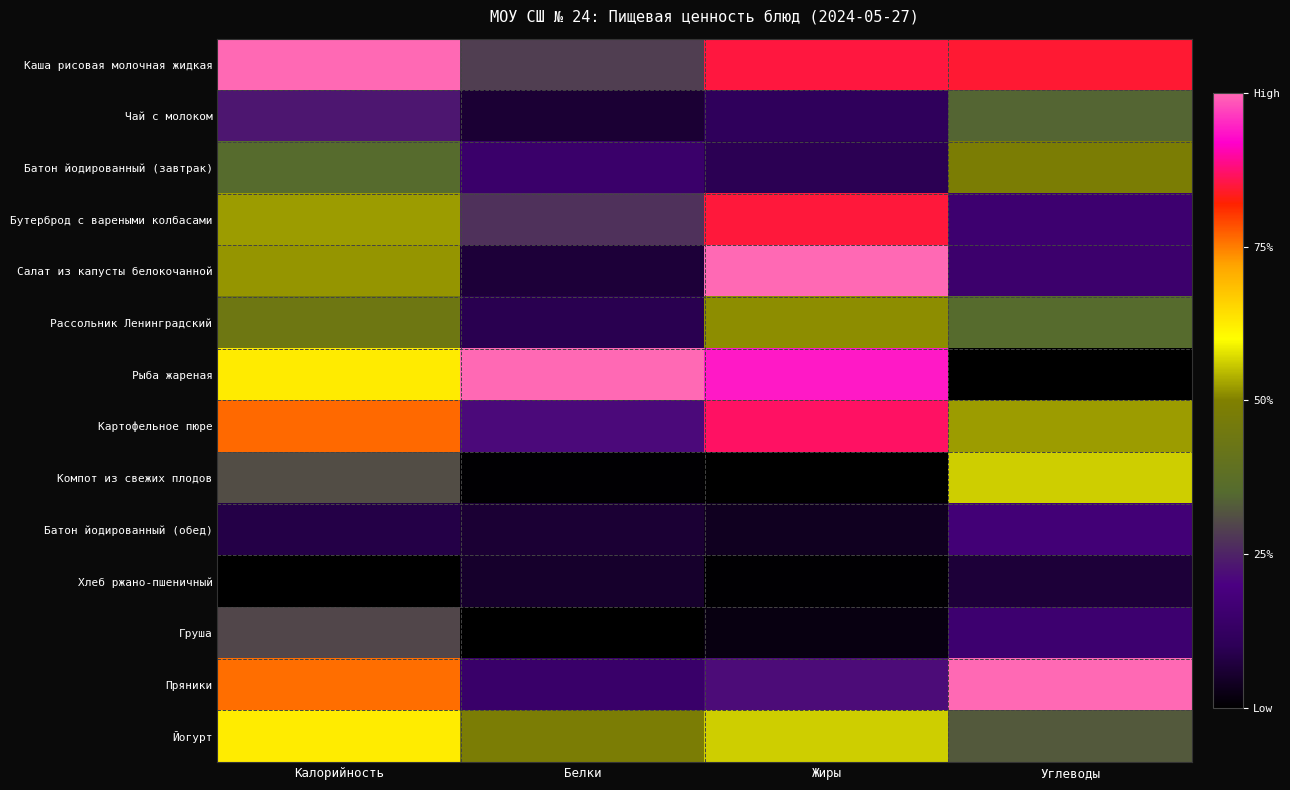

Between Жиры and Углеводы, which series saw the biggest shift?

Рыба жареная